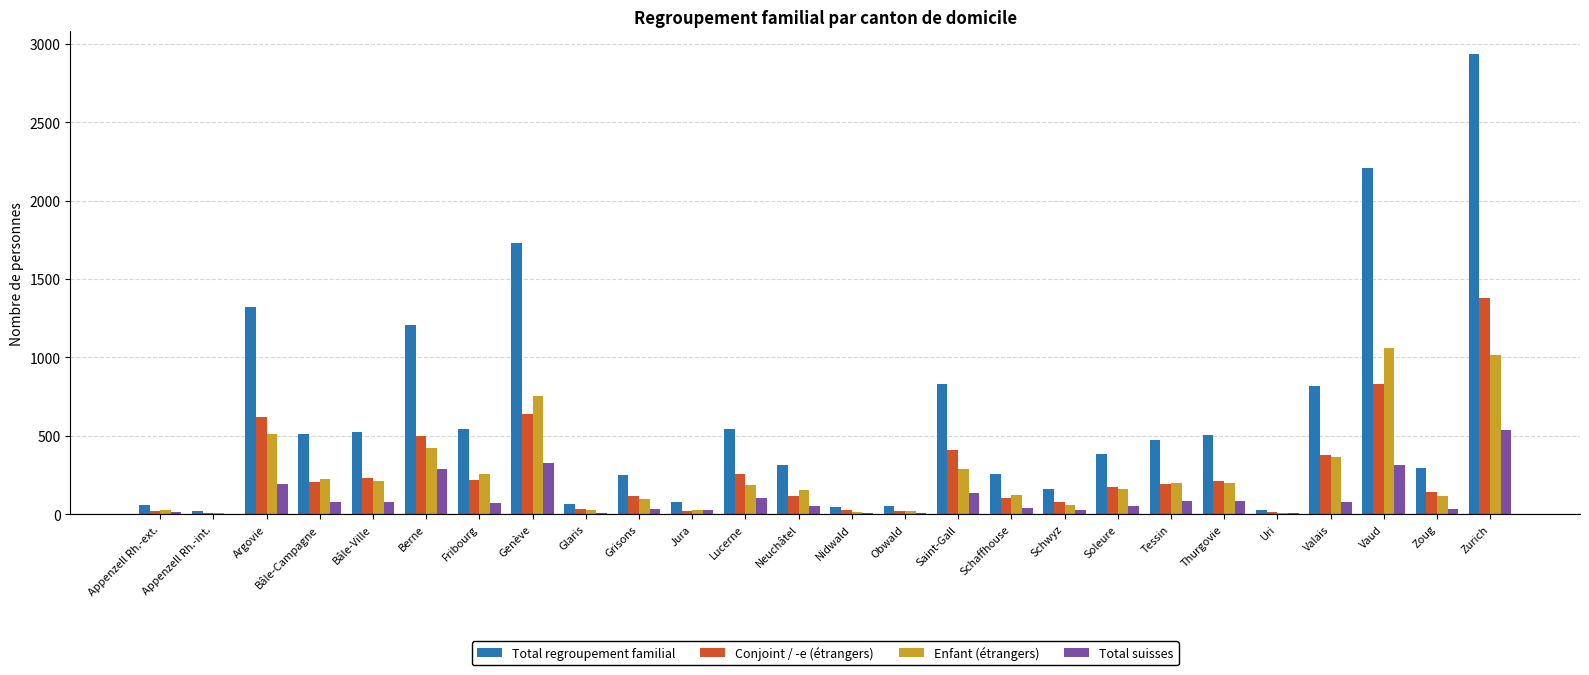

What is the sum of all Total suisses values?

2664